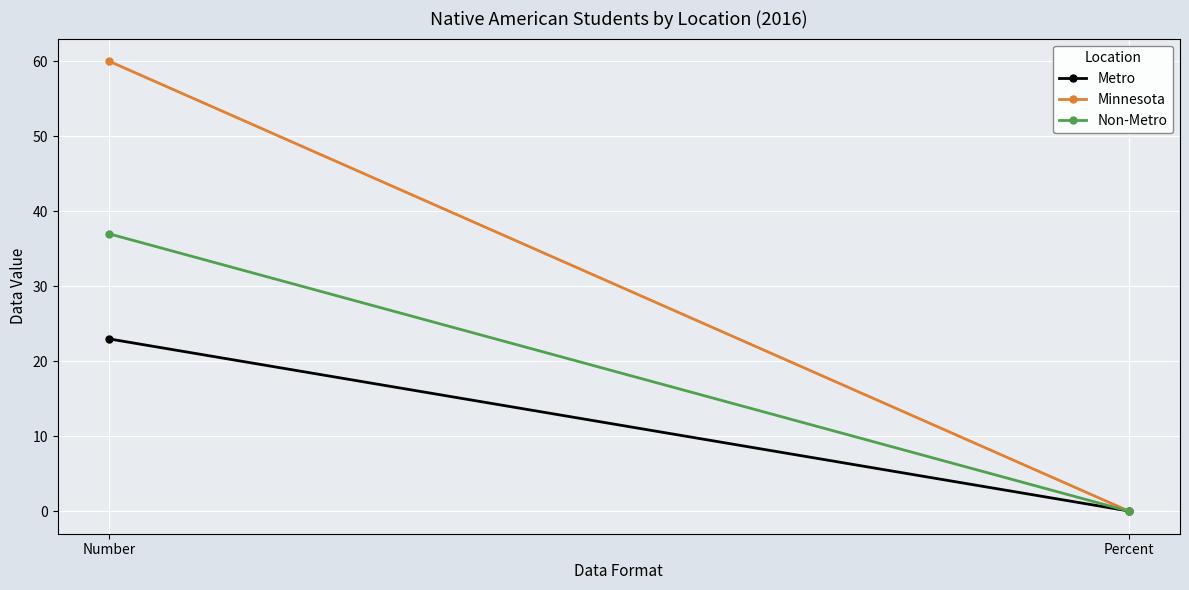

What is the difference between the Metro values at Number and Percent?

22.9